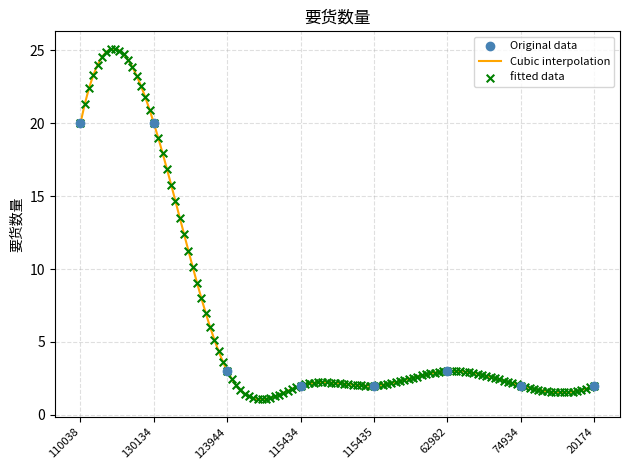

Which has a higher value, 74934 or 115435?

74934